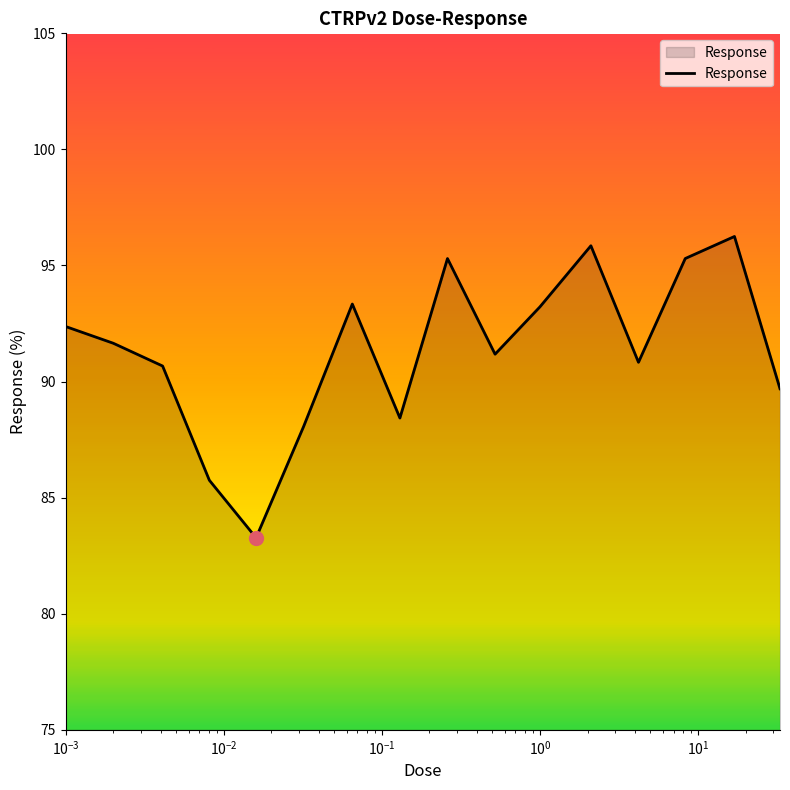

What is the difference between the maximum and minimum values?

13.0